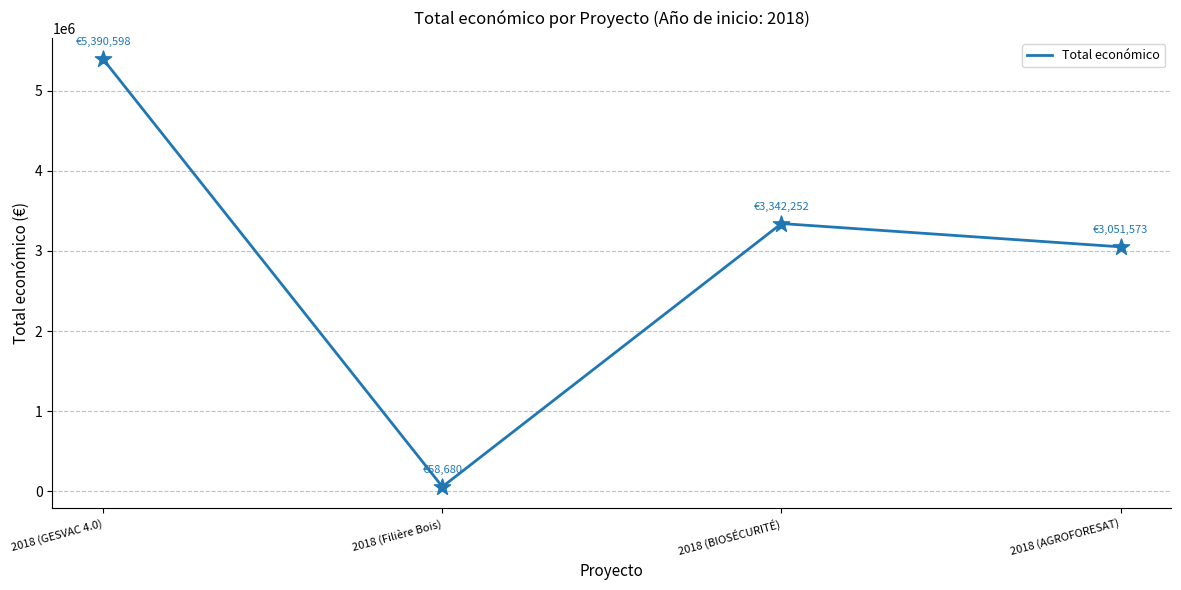

What is the change in value from 2018 (GESVAC 4.0) to 2018 (BIOSÉCURITÉ)?

-2048346